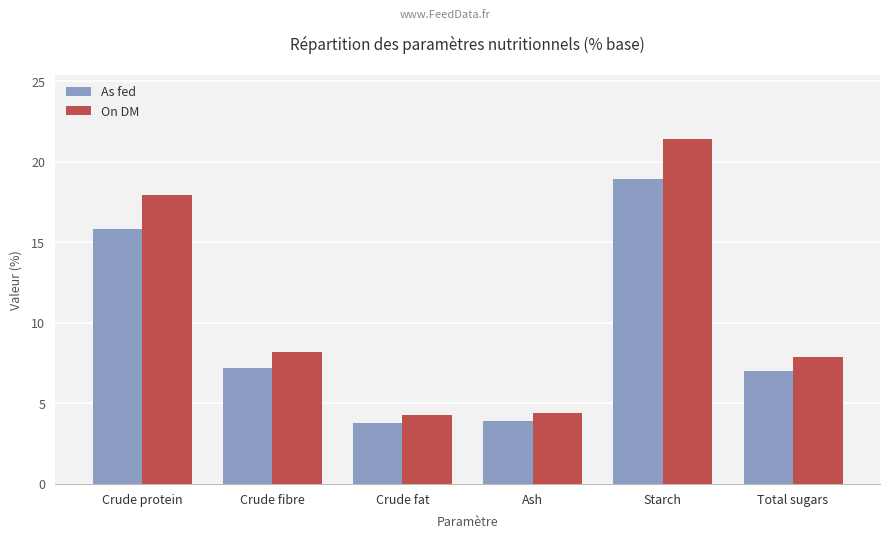

What is the difference between the maximum and minimum values in the On DM series?

17.1